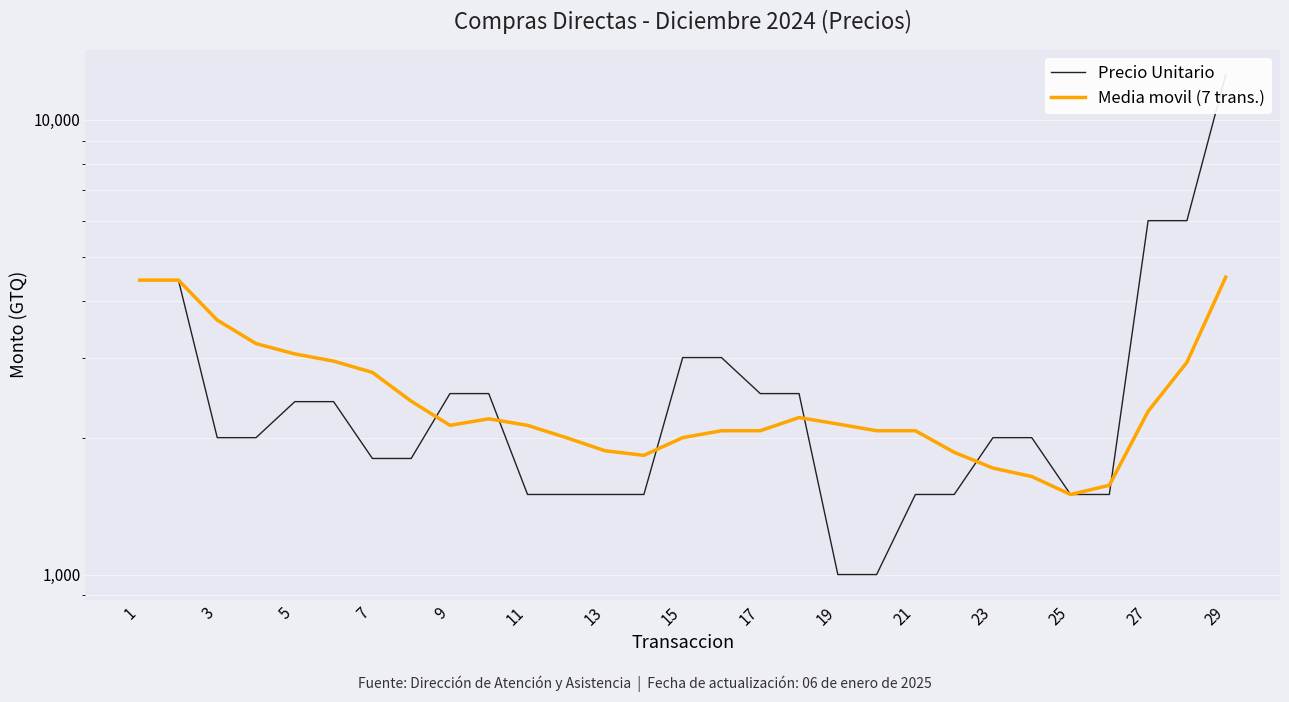

What is the value of the Precio Unitario point at the 19th from the left?

1000.0